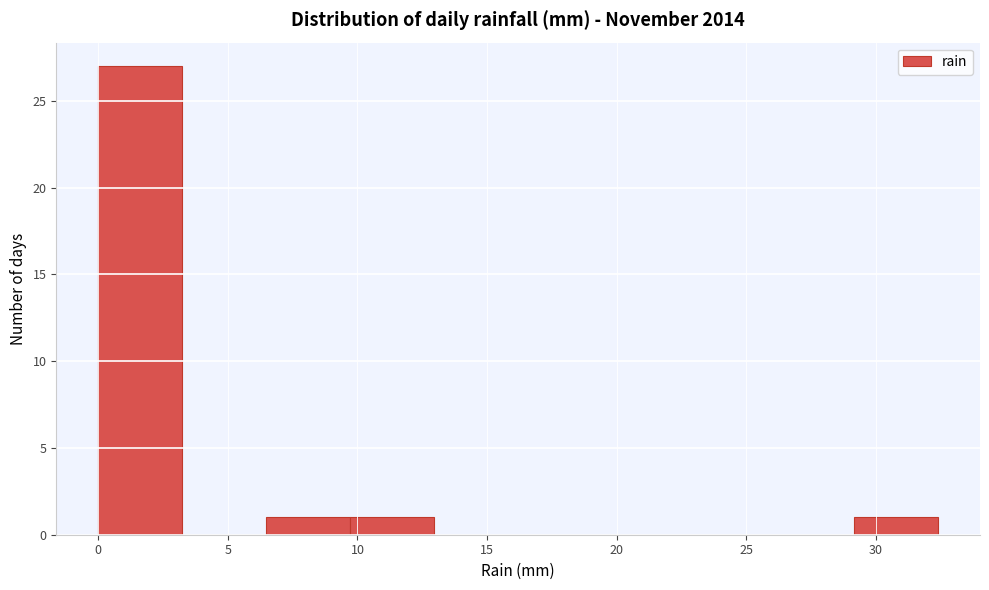

Reading left to right, transcribe this chart: for each bar, give the range it covers on the x-axis and its height. Neither the bar edges nor the heights are printed on the chart, so give them approximately, as read against the axes.

0.0 to 3.0: 27
3.0 to 6.5: 0
6.5 to 9.5: 1
9.5 to 13.0: 1
13.0 to 16.0: 0
16.0 to 19.5: 0
19.5 to 22.5: 0
22.5 to 26.0: 0
26.0 to 29.0: 0
29.0 to 32.5: 1